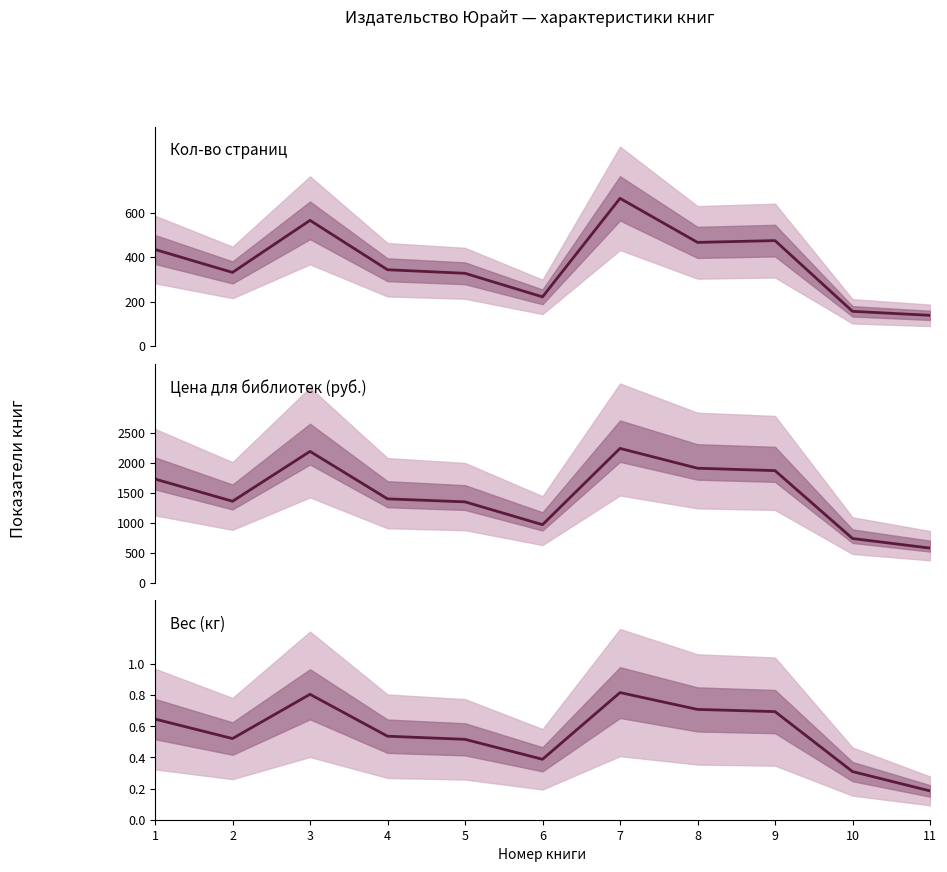

What is the approximate value of Кол-во страниц at 2?

331.0